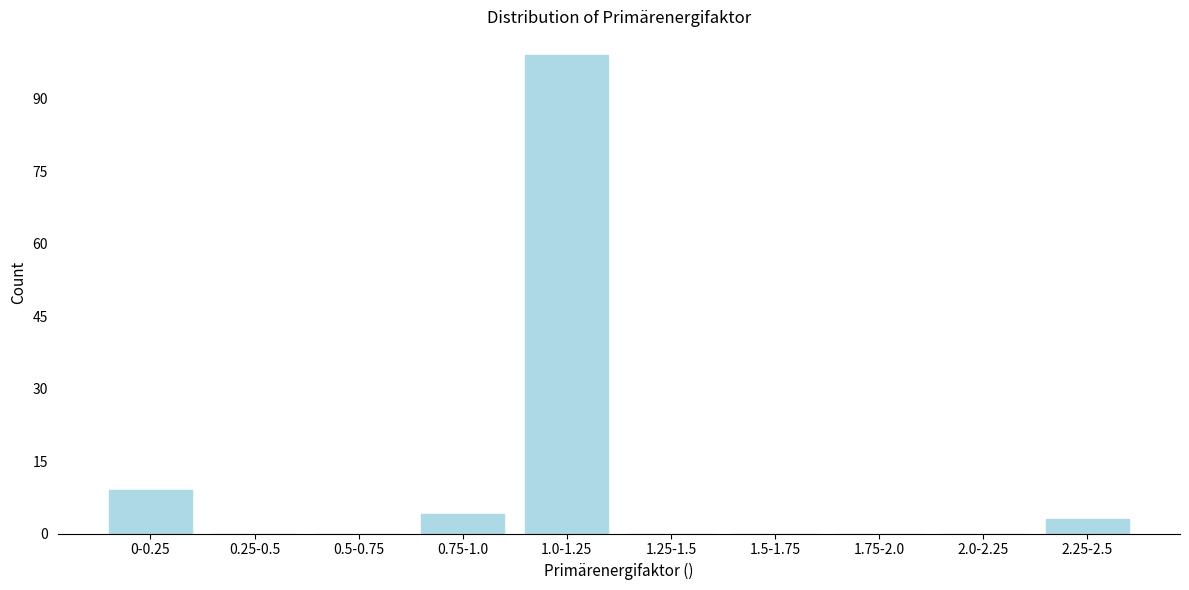

Reading left to right, what are all the values shown in this chart?

0-0.25=9	0.25-0.5=0	0.5-0.75=0	0.75-1.0=4	1.0-1.25=99	1.25-1.5=0	1.5-1.75=0	1.75-2.0=0	2.0-2.25=0	2.25-2.5=3